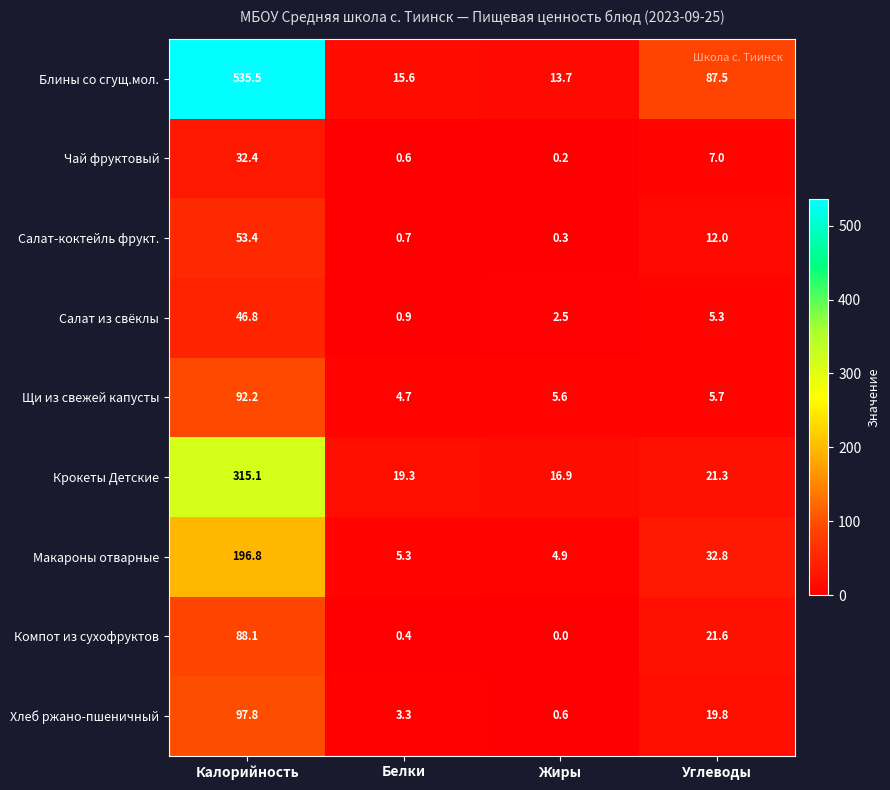

What is the highest value of the Макароны отварные series?

196.8